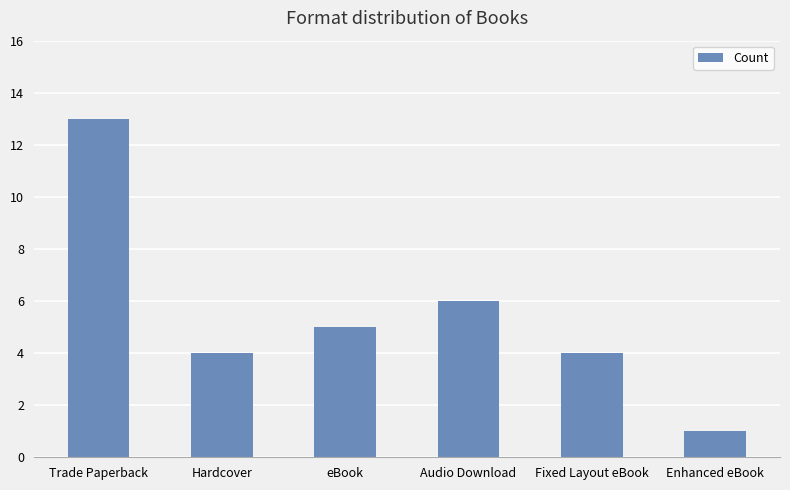

True or false: the data shows 2 at Audio Download.

False